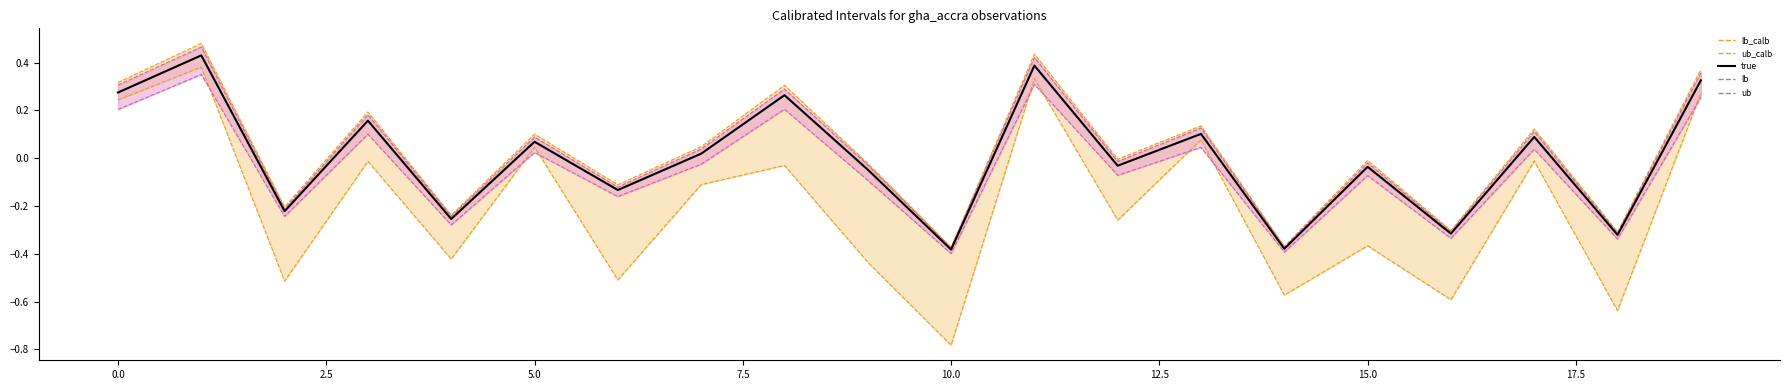

What is the difference between the second highest and minimum values in the lb_line series?

0.7